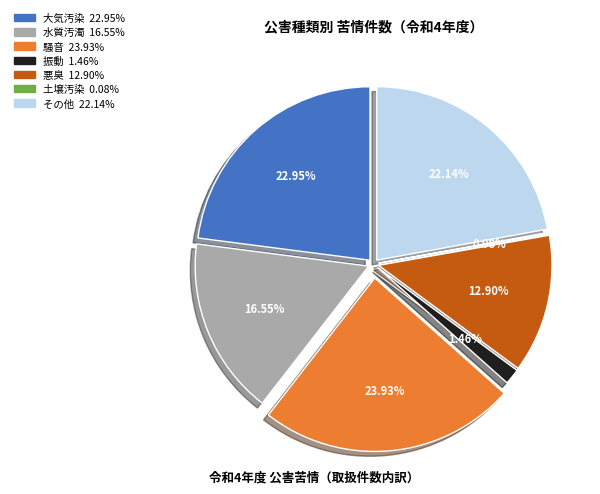

How many segments does this pie chart have?

7